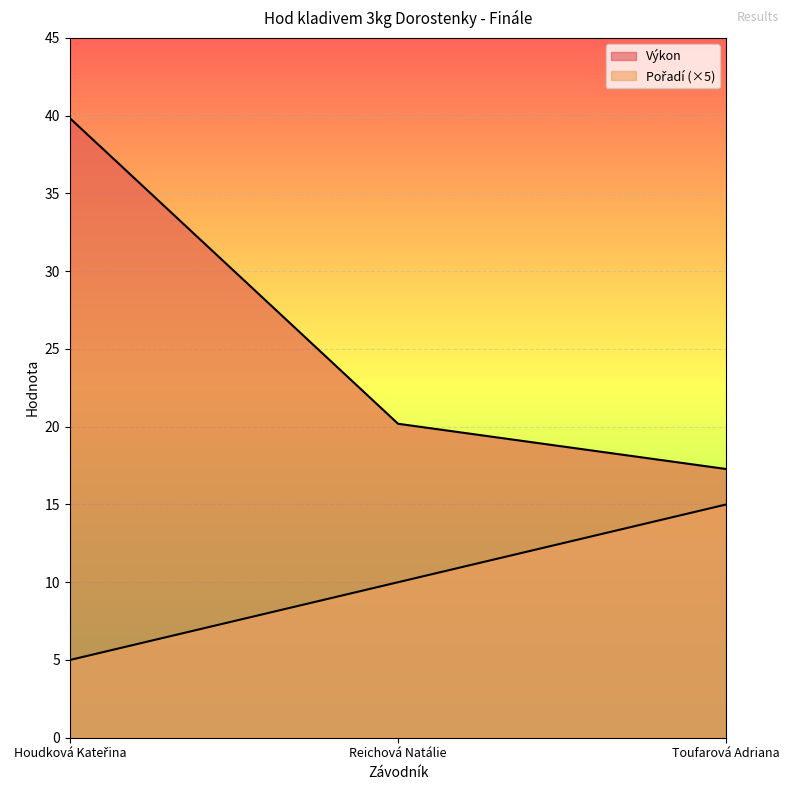

At which category does the chart reach its peak across all series?

Houdková Kateřina